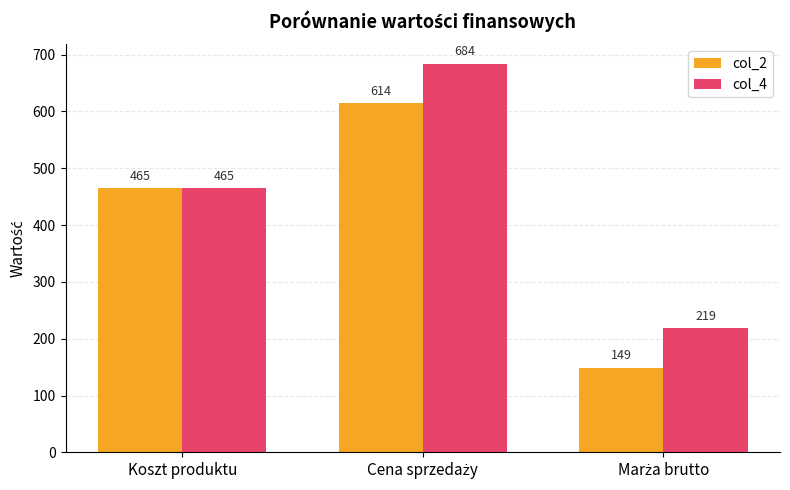

List the series in order of their overall mean, lowest first.

col_2, col_4